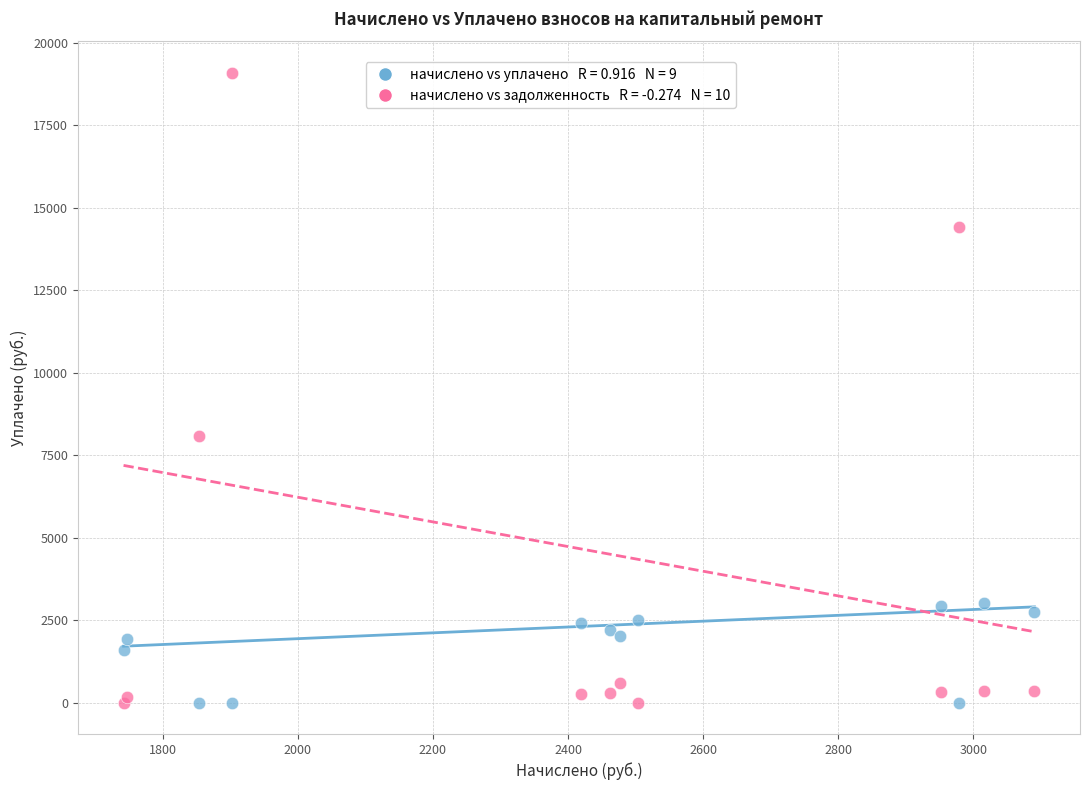

Across all series, what Y value is closest to 9546?

8088.9